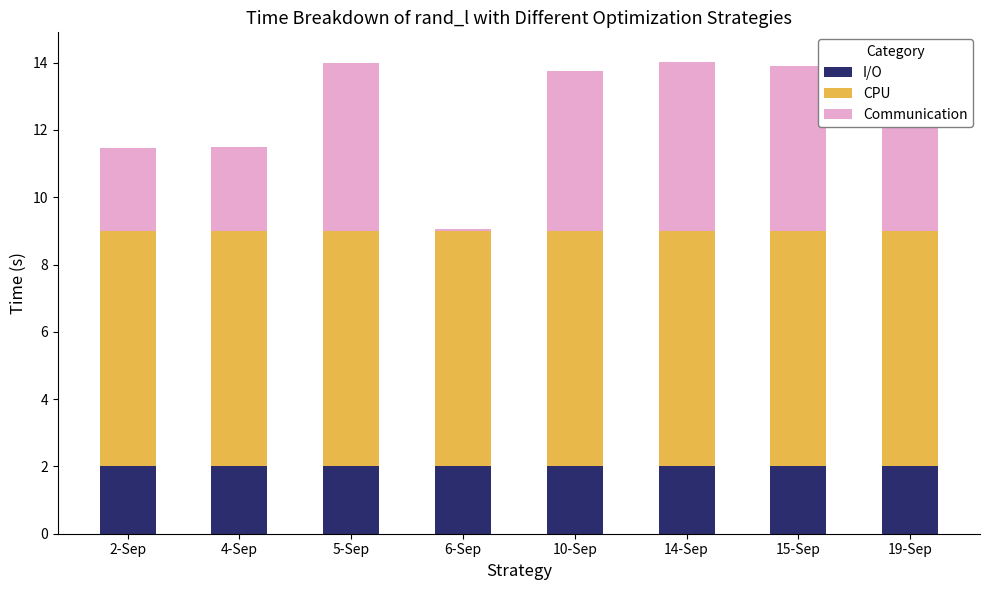

At which category is the sum across all series the highest?

19-Sep